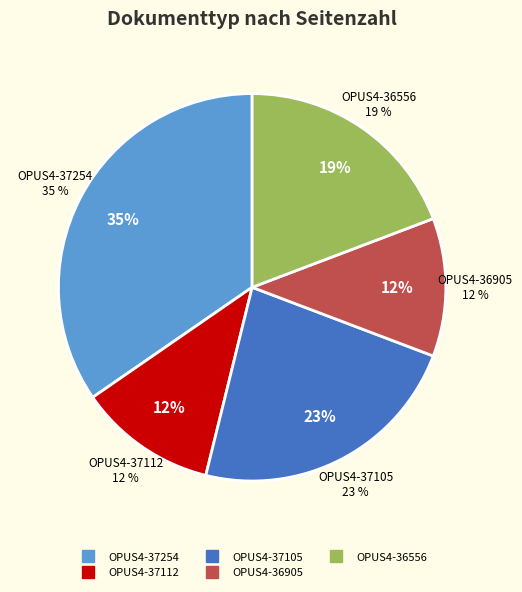

Does OPUS4-36905 account for over 50% of the chart?

No